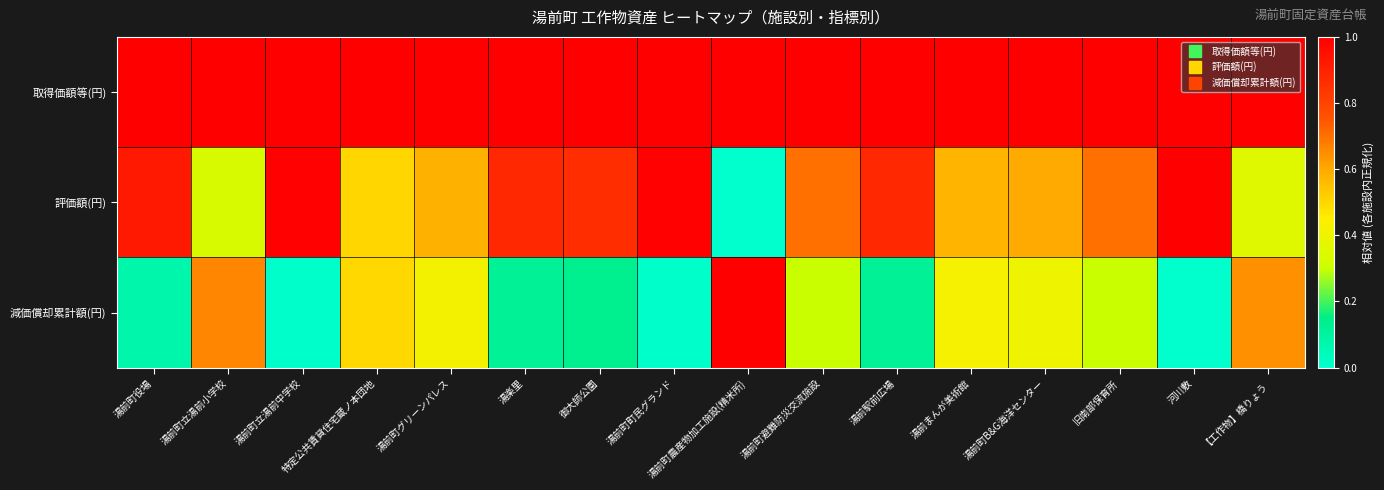

Between 湯楽里 and 御大師公園, which series saw the biggest shift?

減価償却累計額(円)